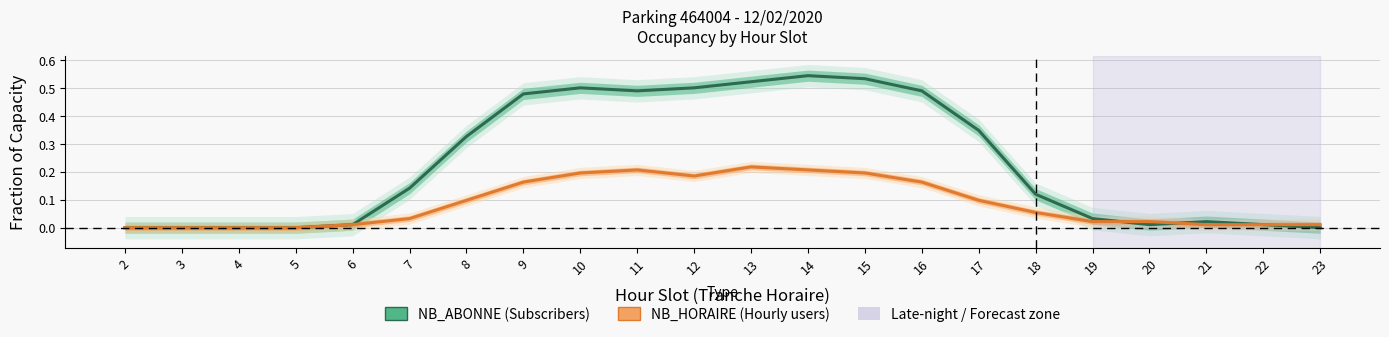

The value of NB_ABONNE at 8 is 0.1. True or false?

False